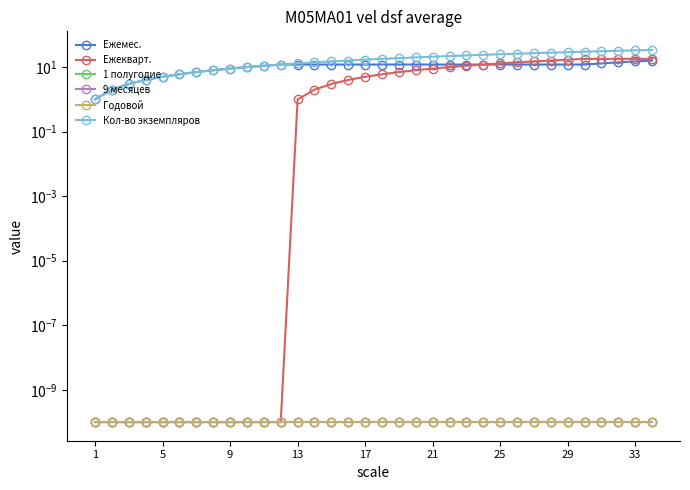

True or false: Ежемес. and Кол-во экземпляров intersect in this chart.

False